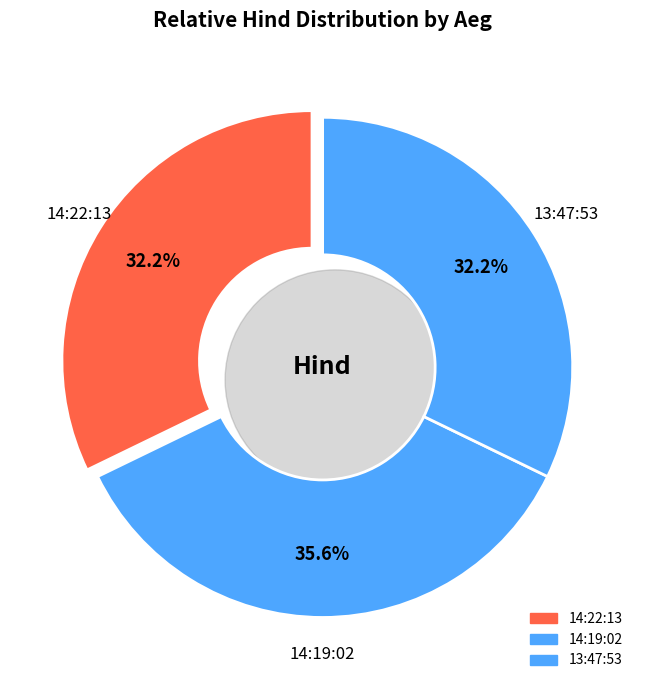

Is 13:47:53 the majority of the pie?

No